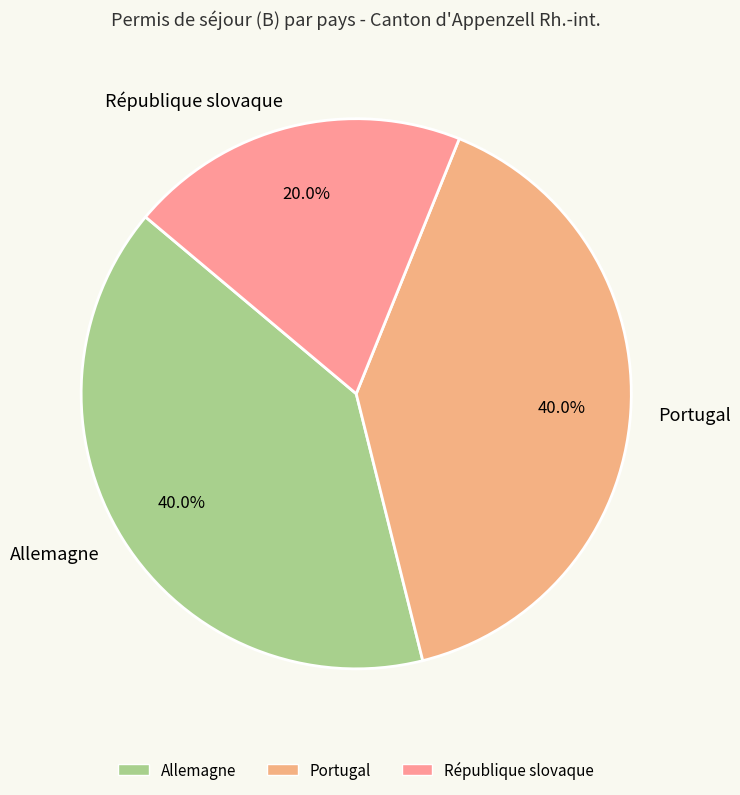

How many slices are in this pie chart?

3